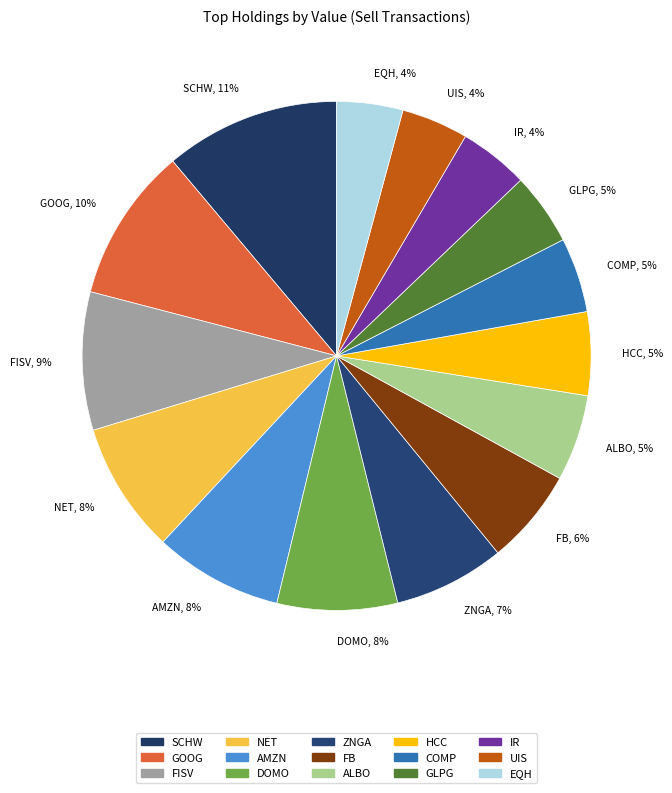

To the nearest percent, what is the combined percentage of GLPG and IR?

9%